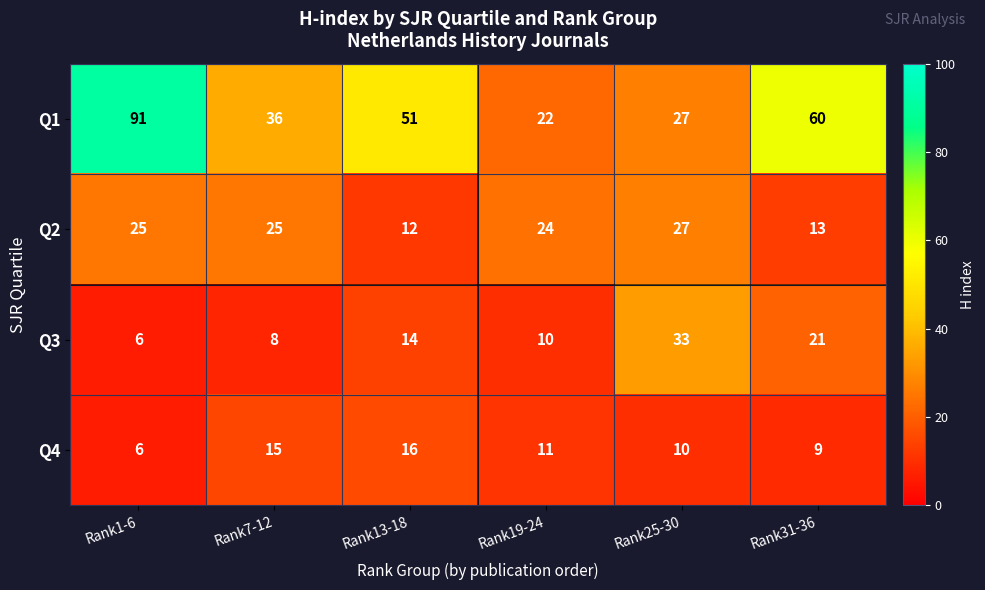

List the series in order of their peak value, lowest first.

Q4, Q2, Q3, Q1